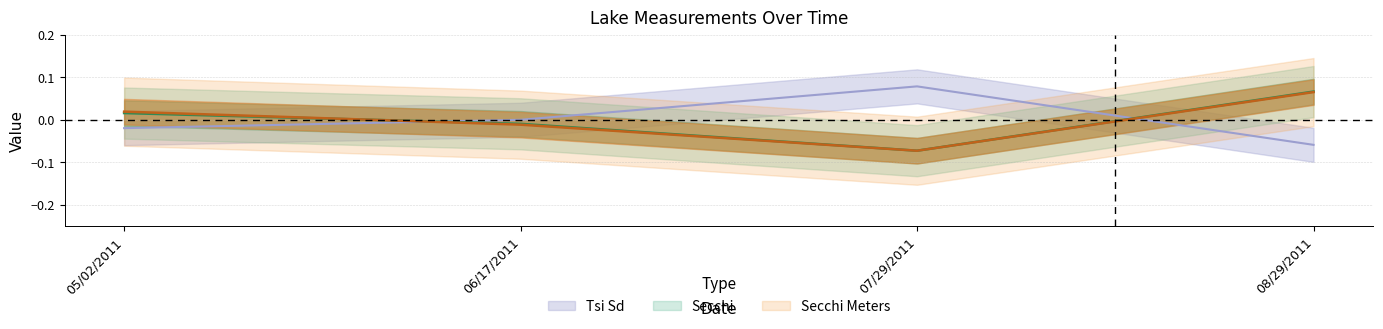

What is the minimum value for Secchi Meters?

-0.1